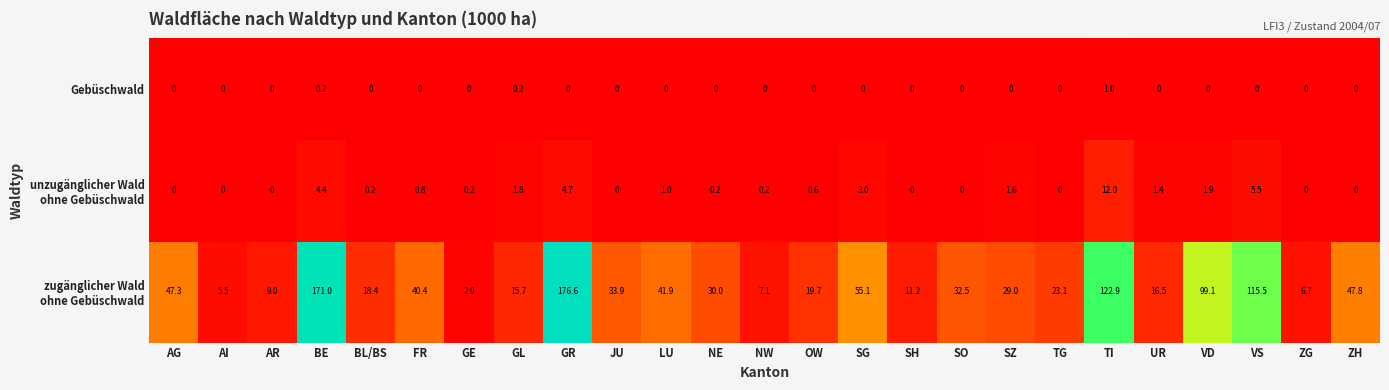

What is the spread (max minus min) of values at NE?

30.0